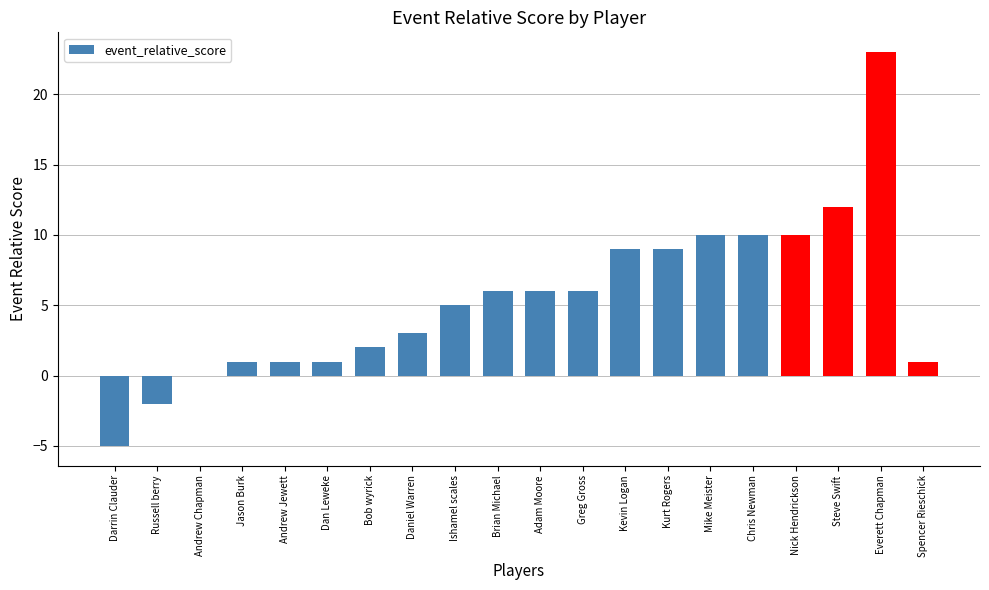

The value at Dan Leweke is 1. True or false?

True